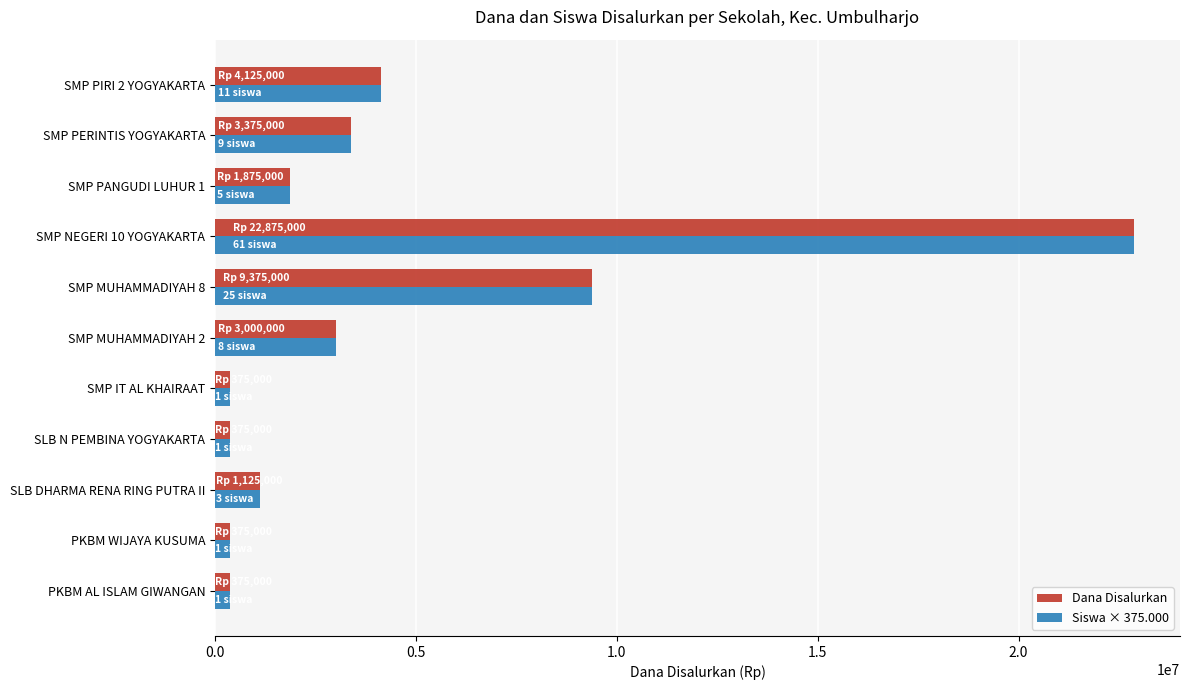

What is the sum of the Dana Disalurkan values at SMP PERINTIS YOGYAKARTA and SMP NEGERI 10 YOGYAKARTA?

26250000